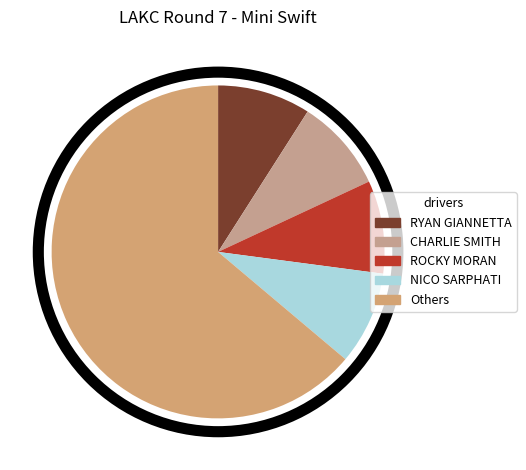

Is there any slice that represents more than half of the pie?

Yes